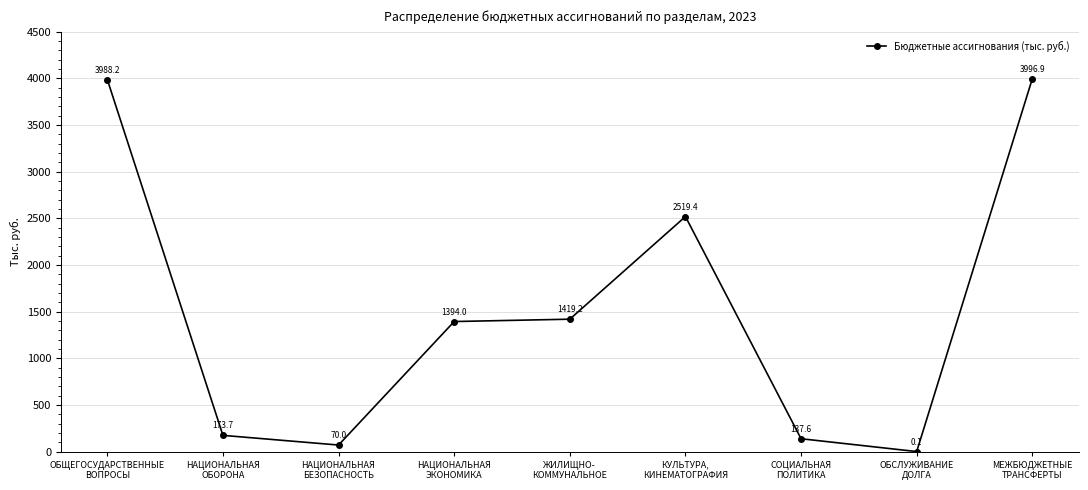

At which category does the data reach its first local valley?

НАЦИОНАЛЬНАЯ
БЕЗОПАСНОСТЬ